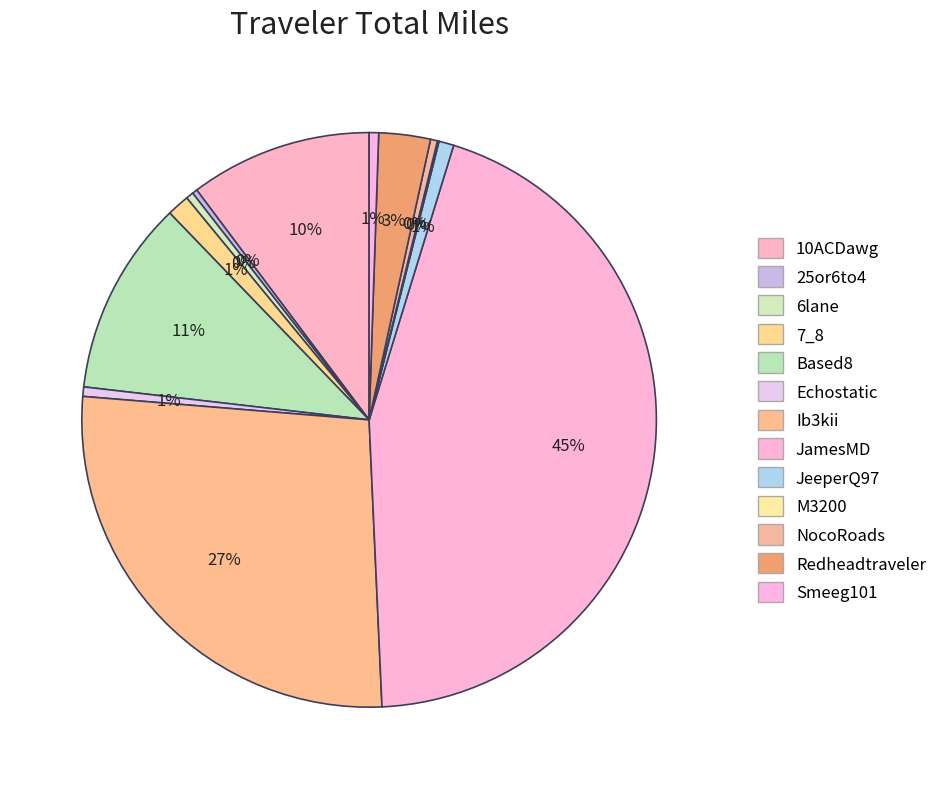

How many segments does this pie chart have?

13